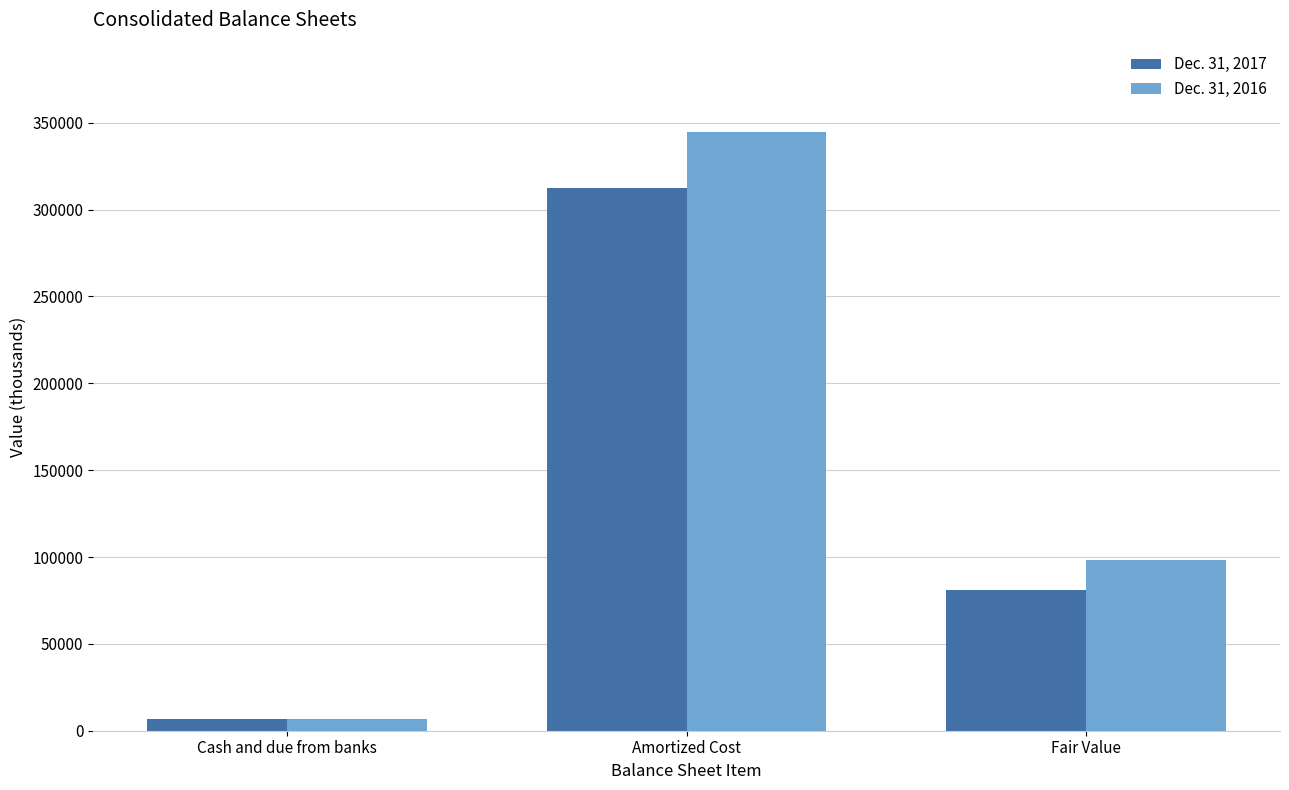

Which category has the highest value in the Dec. 31, 2016 series?

Amortized Cost